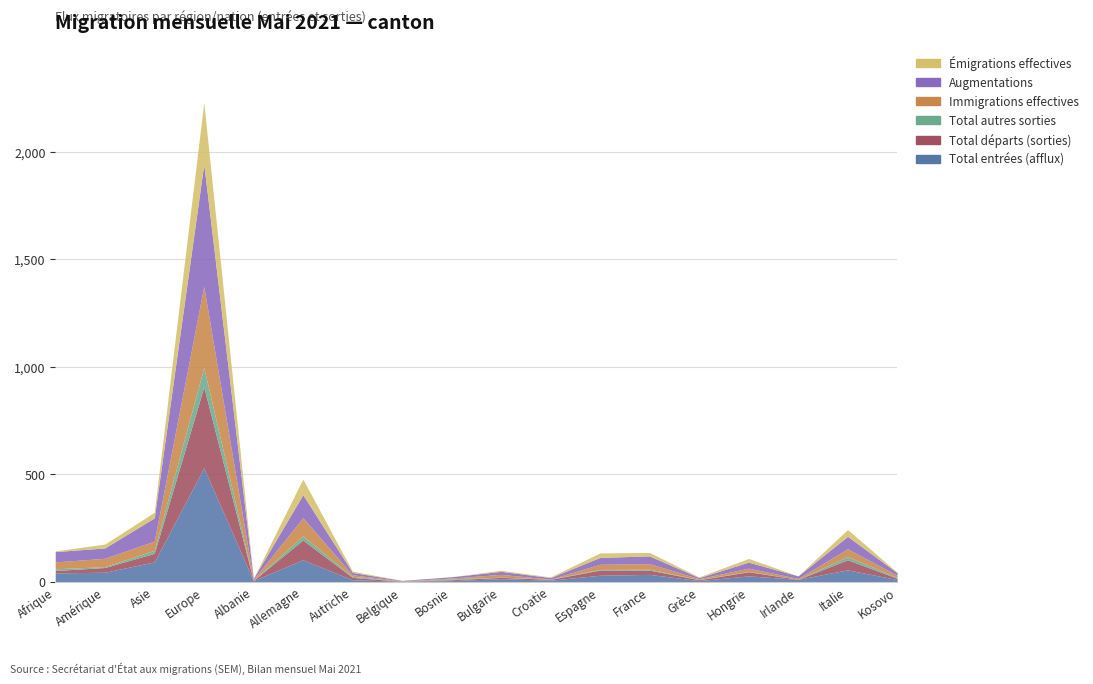

Which series has the largest total across all categories?

Augmentations